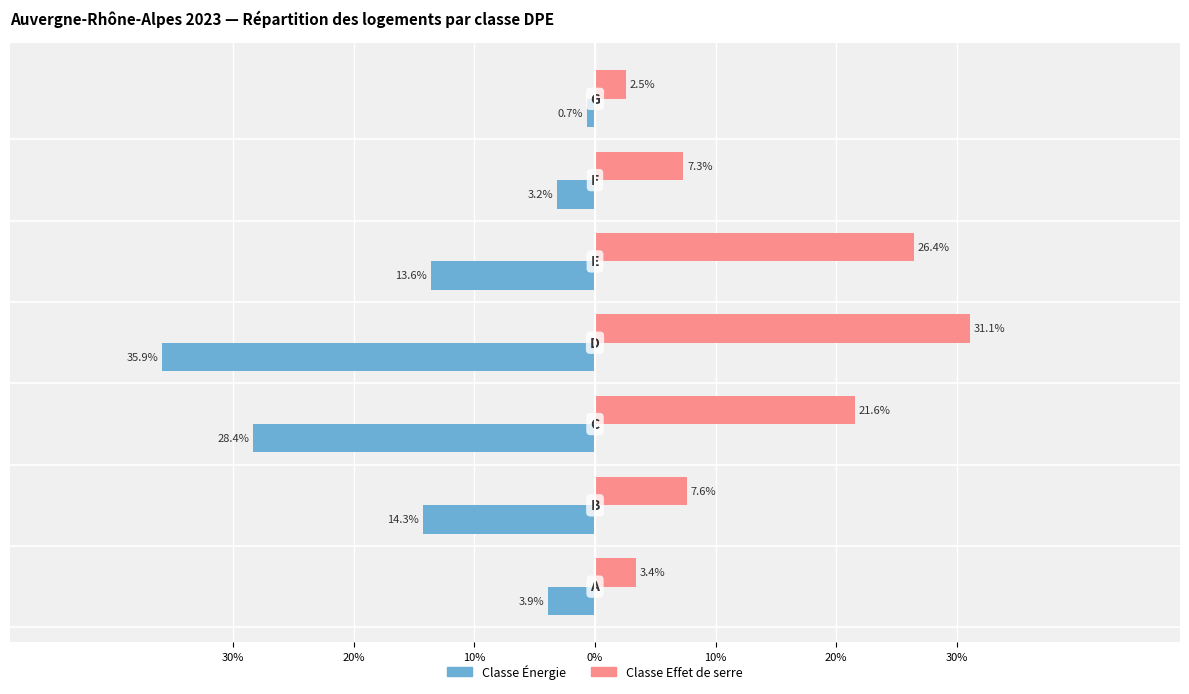

What are all the series names shown in the legend?

Classe Énergie, Classe Effet de serre